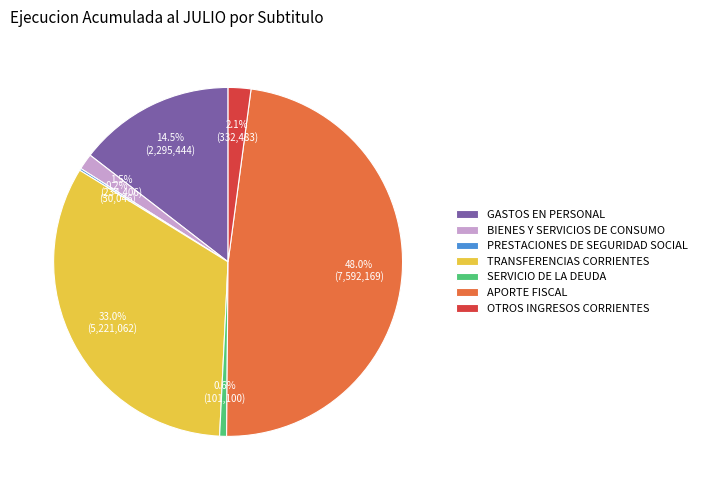

Is APORTE FISCAL the majority of the pie?

No